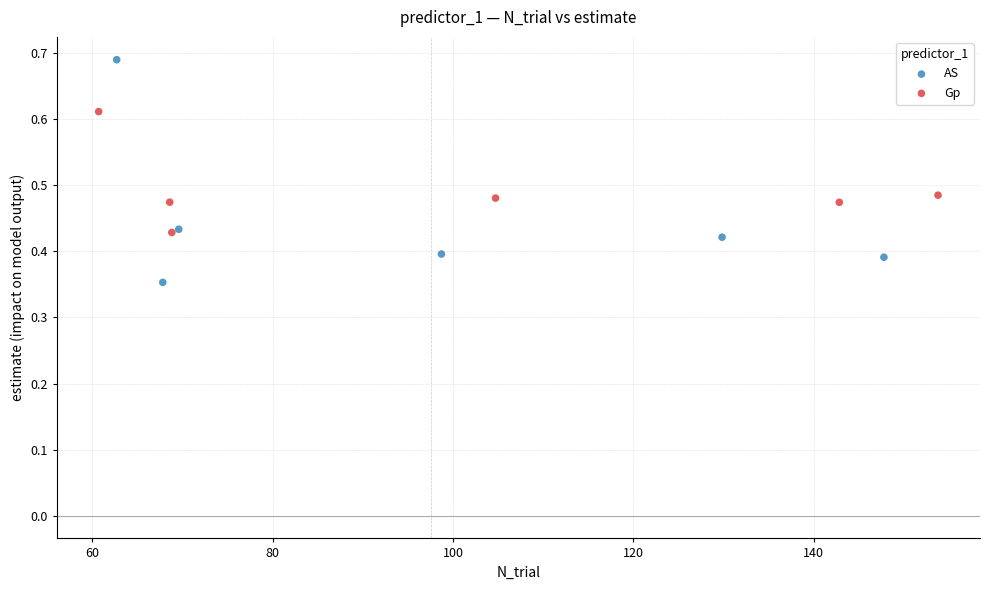

Which series reaches the maximum Y coordinate?

AS